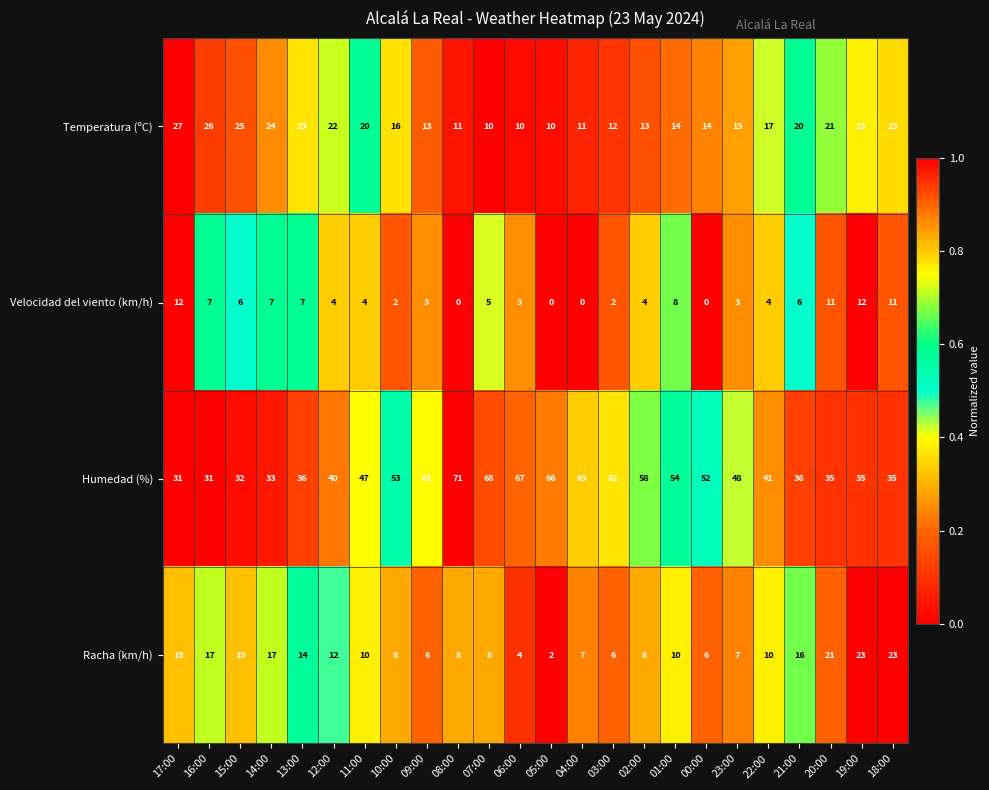

List the series in order of their peak value, highest first.

Humedad (%), Temperatura (ºC), Racha (km/h), Velocidad del viento (km/h)